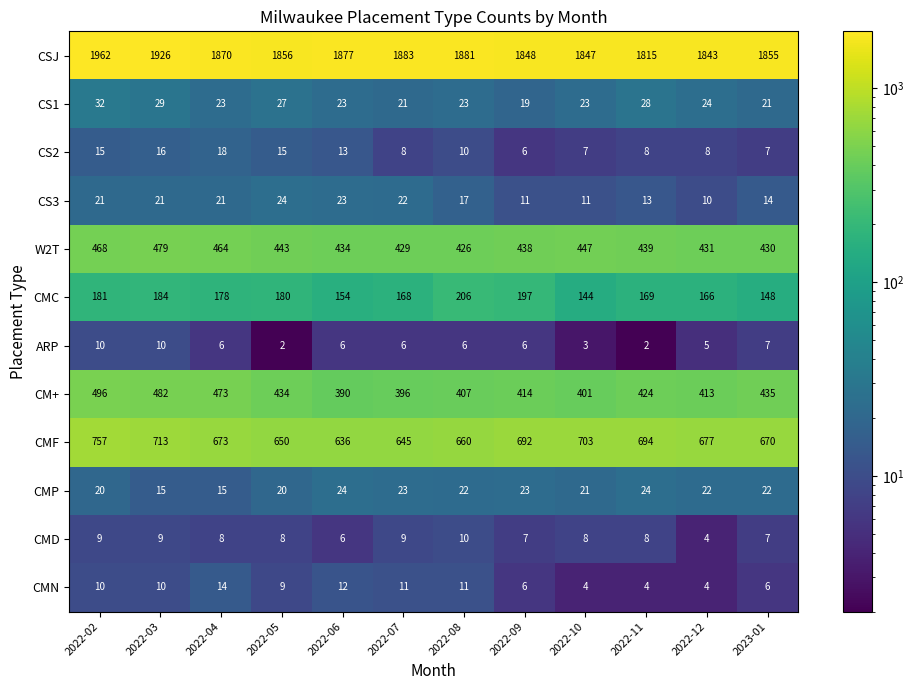

Which category has the highest value in the CS2 series?

2022-04